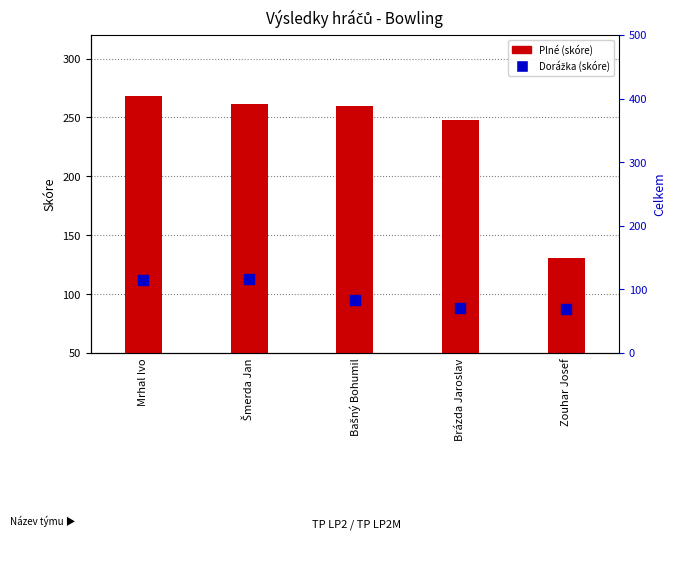

At how many categories does at least one series exceed 94?

5